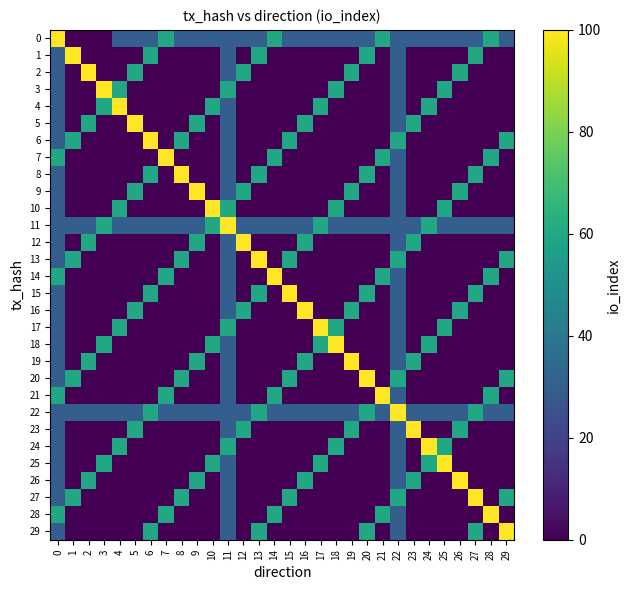

Which label corresponds to the smallest value in the chart?

1